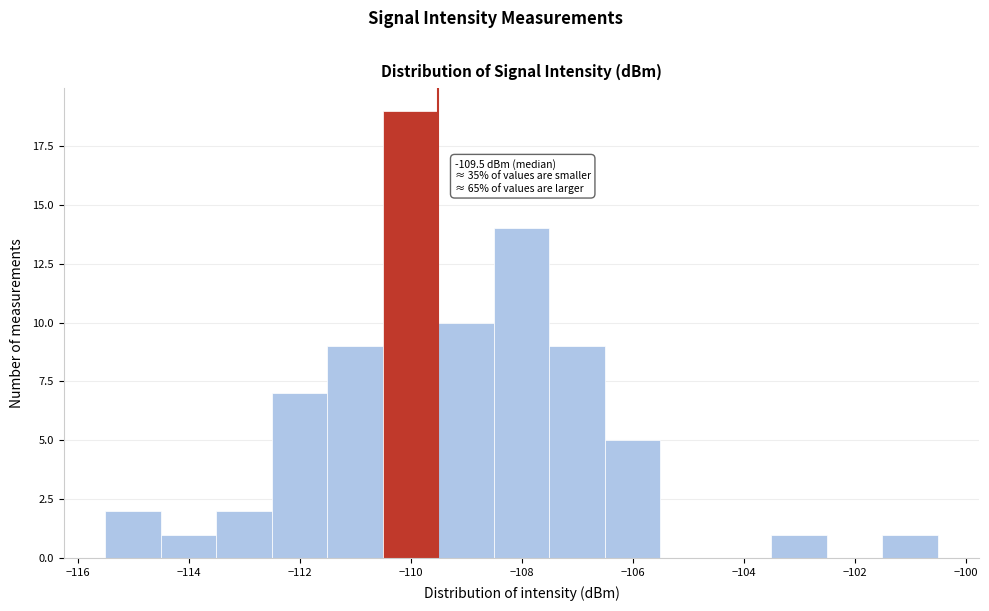

Which range on the x-axis has the tallest bar?

-110.5 to -109.5